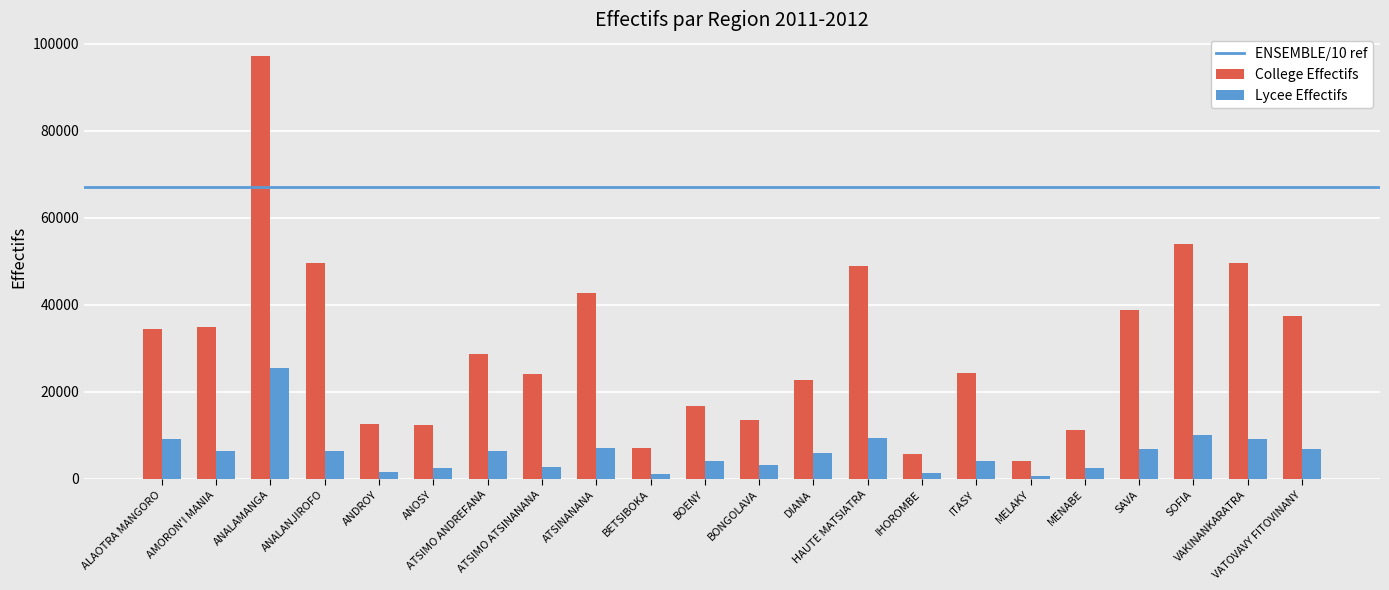

Is the value of Lycee Effectifs at SOFIA greater than the value of College Effectifs at IHOROMBE?

Yes